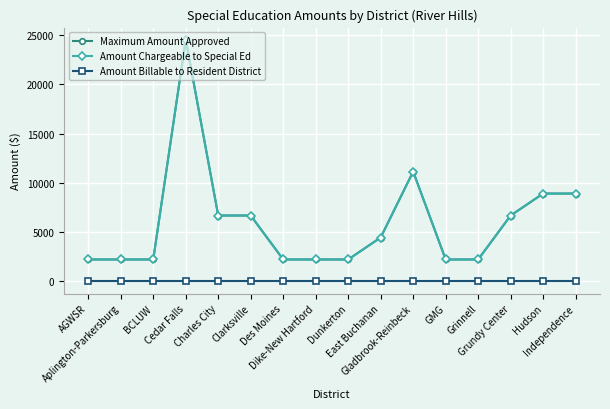

What is the label of the 13th point from the right?

Cedar Falls